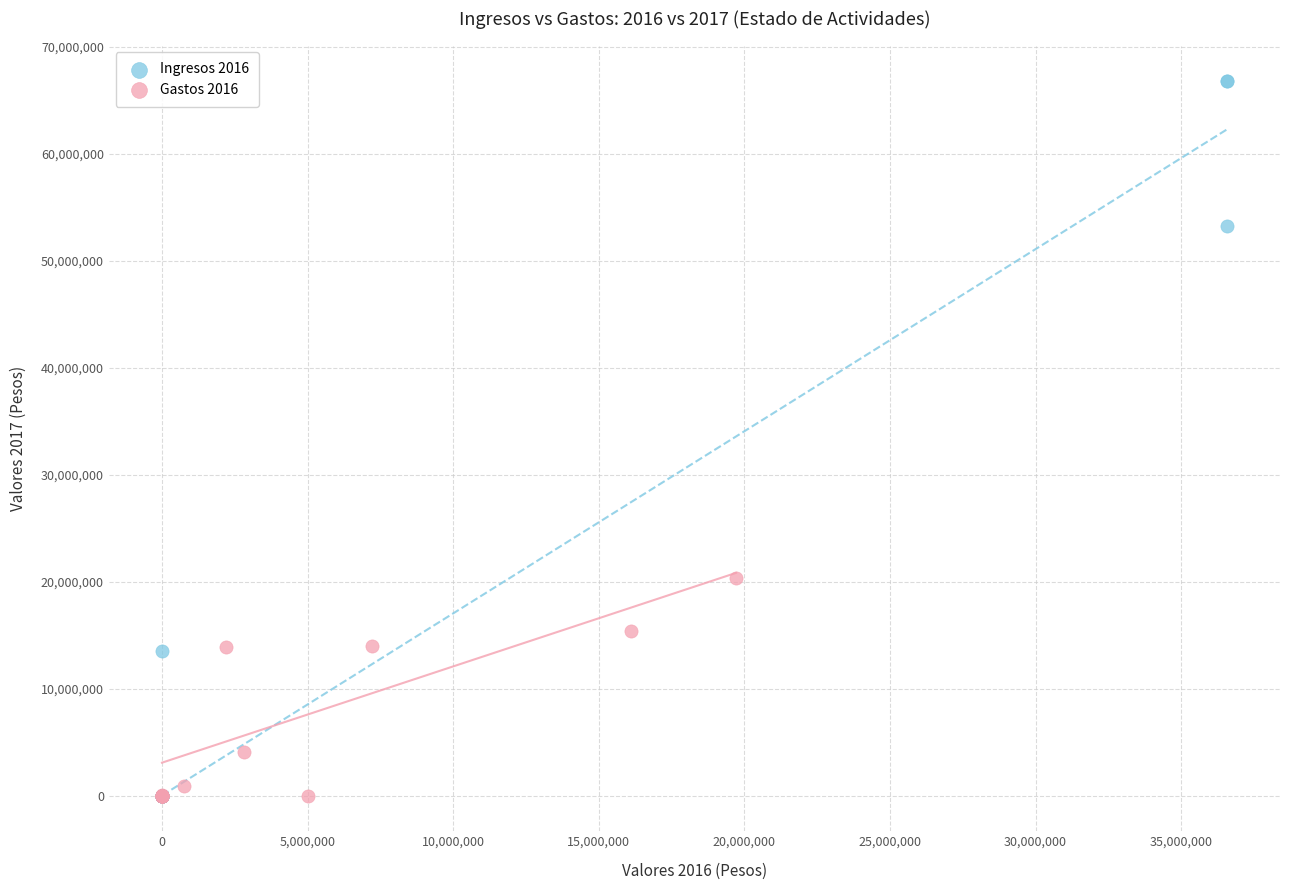

Which series has the widest spread of Y values?

Ingresos 2016